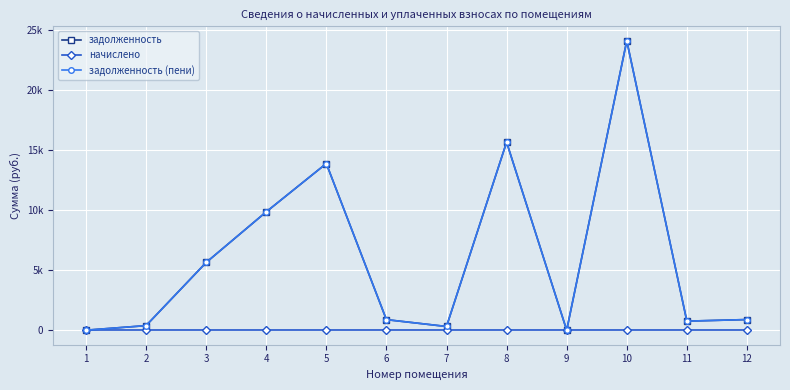

Does the chart have visible grid lines?

Yes